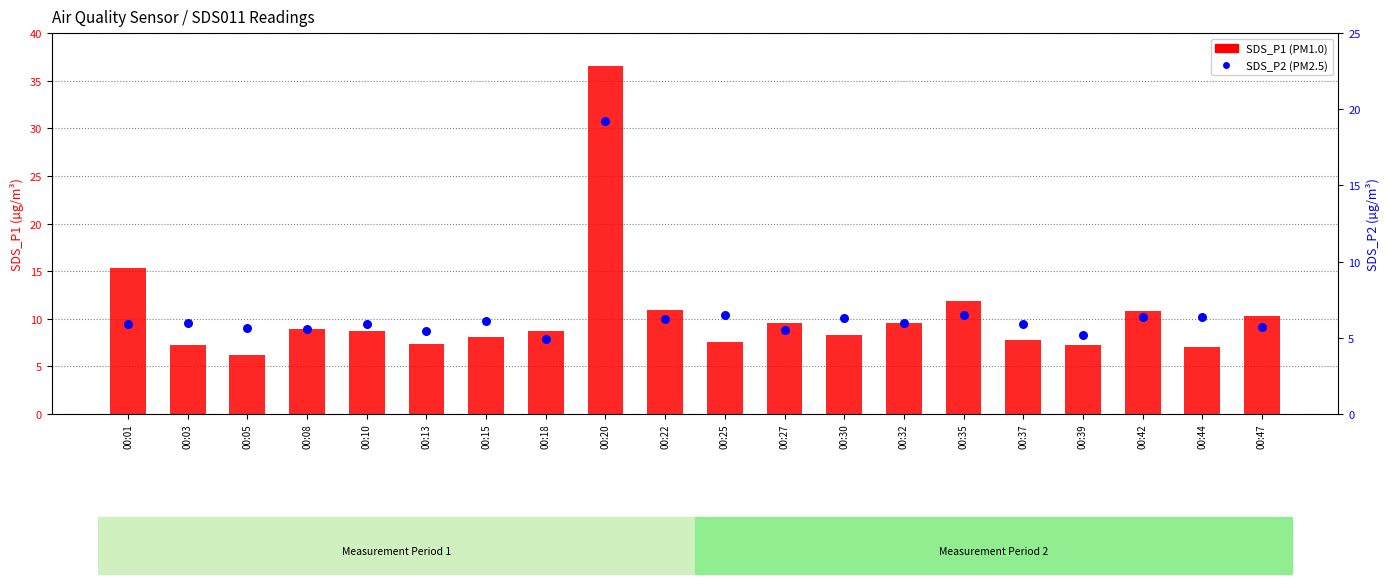

Which series has the largest total across all categories?

SDS_P1